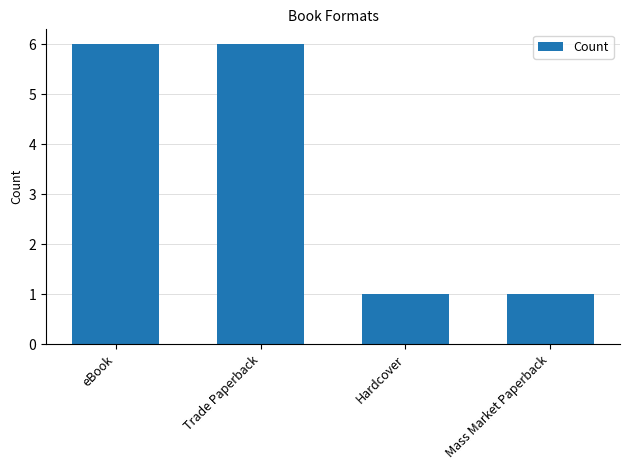

Read the value at eBook.

6